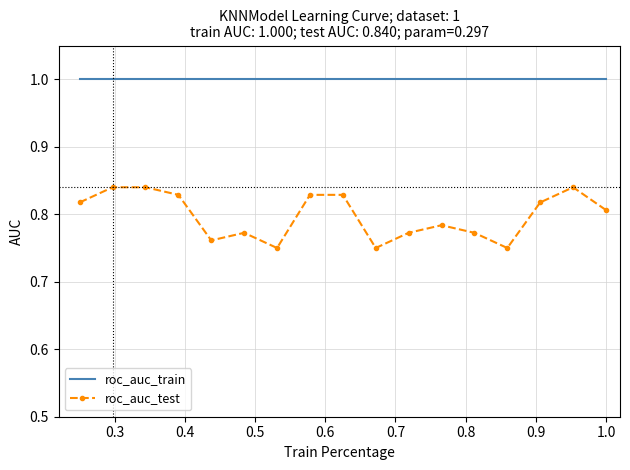

True or false: roc_auc_test and roc_auc_train cross at least once.

False